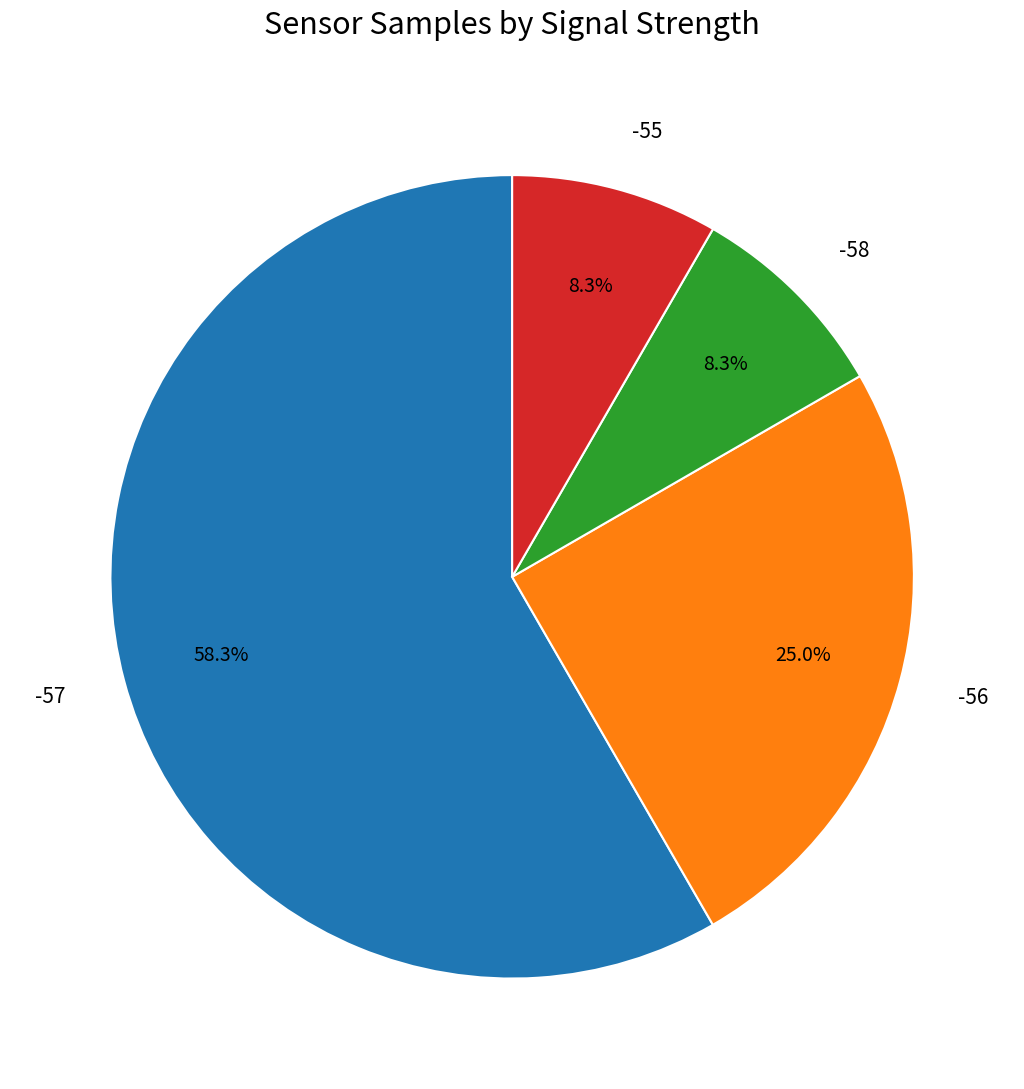

What percentage is the -57 slice, to the nearest percent?

58%